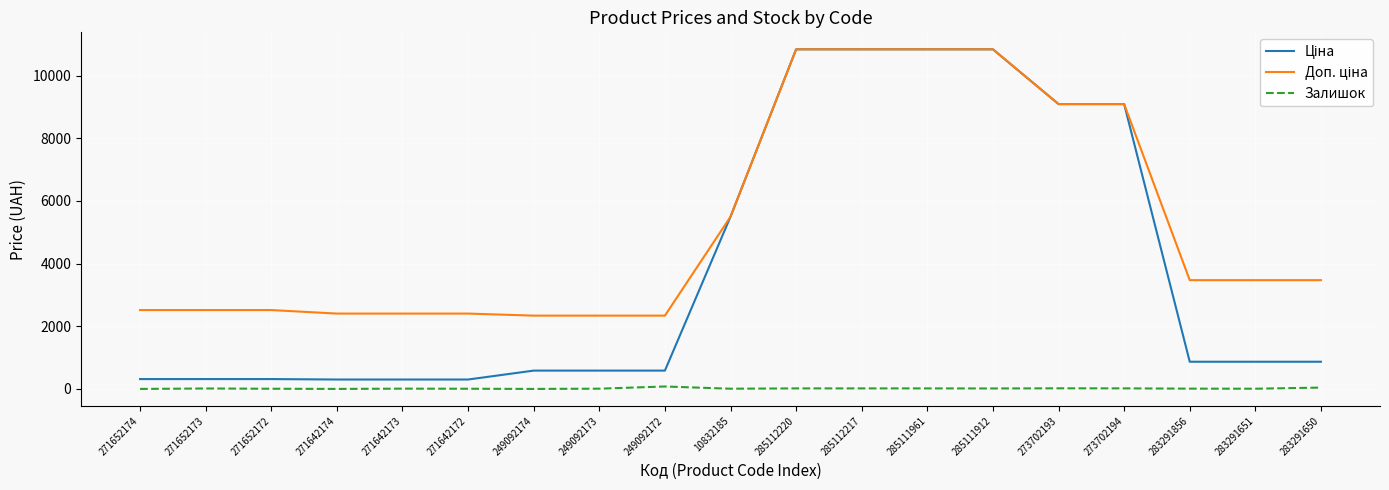

Does the chart have visible grid lines?

Yes